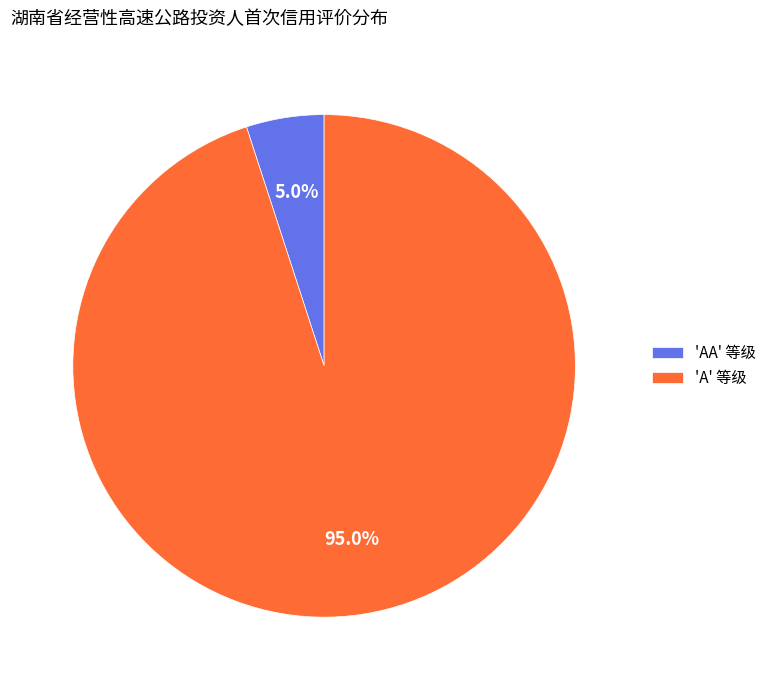

Rank the categories by value from highest to lowest.

'A' 等级, 'AA' 等级